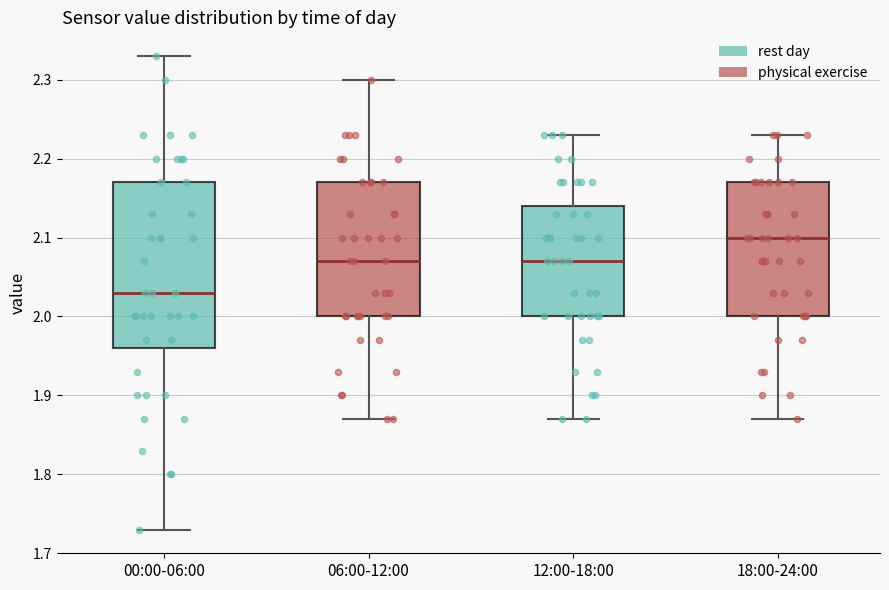

Which box is the tallest, from its lower edge to its upper edge?

00:00-06:00